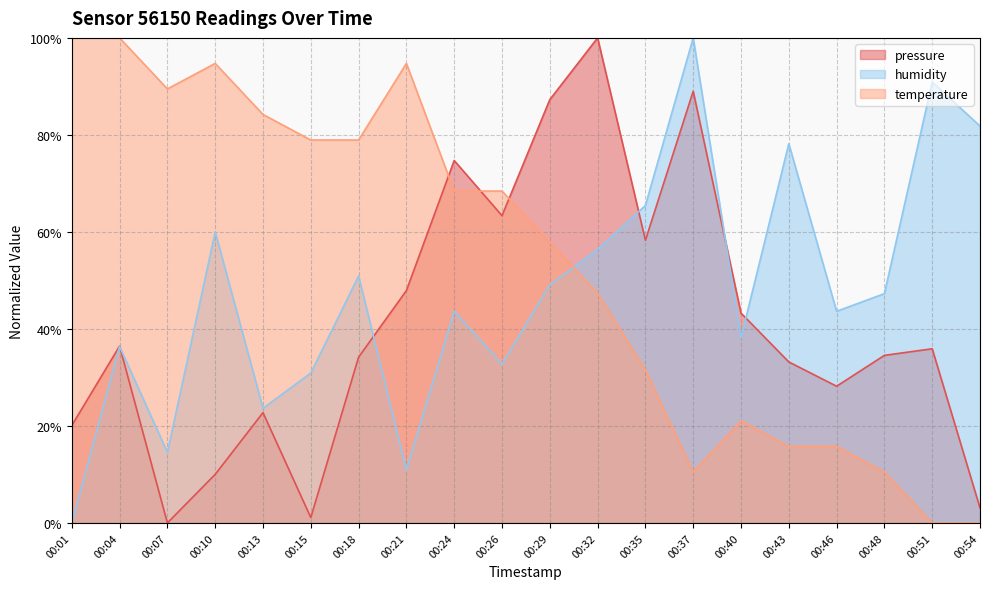

The temperature series shows 4.1 at 00:48. True or false?

False